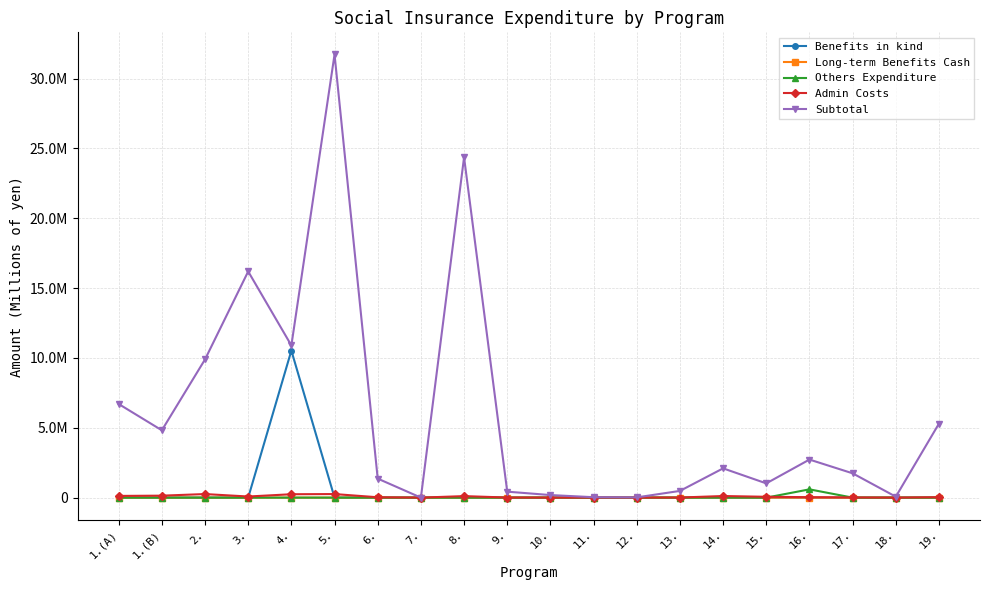

Between 7. and 8., which series saw the biggest shift?

Subtotal